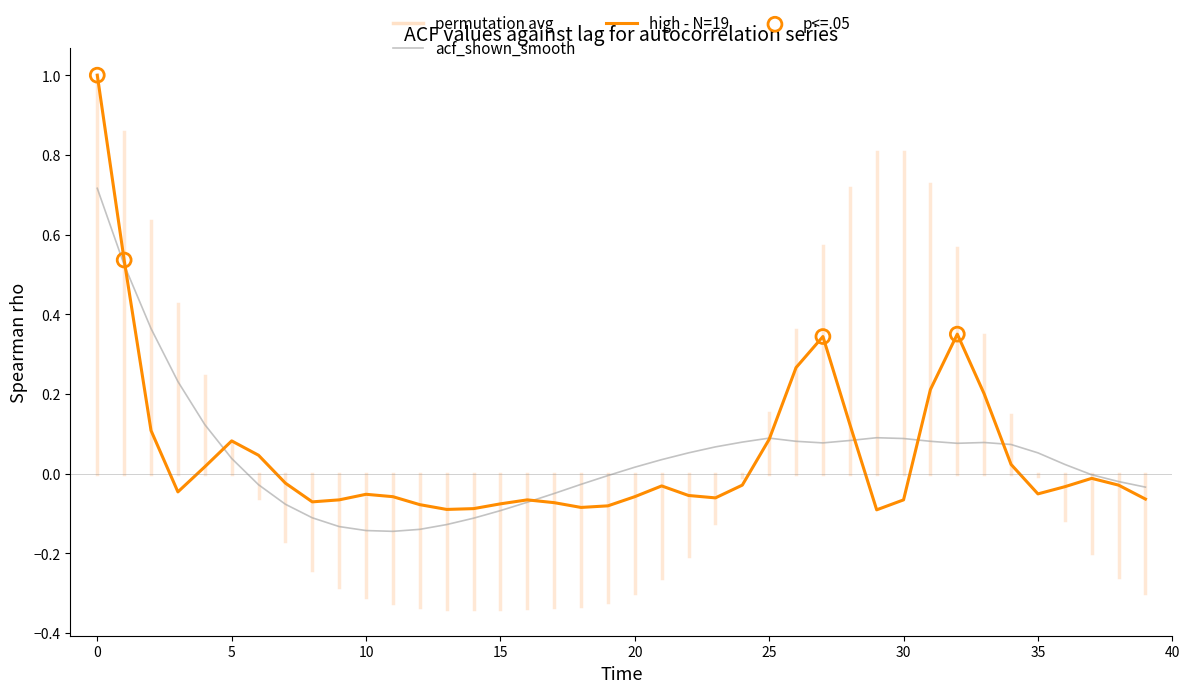

Which series has the largest range (max minus min)?

high - N=19